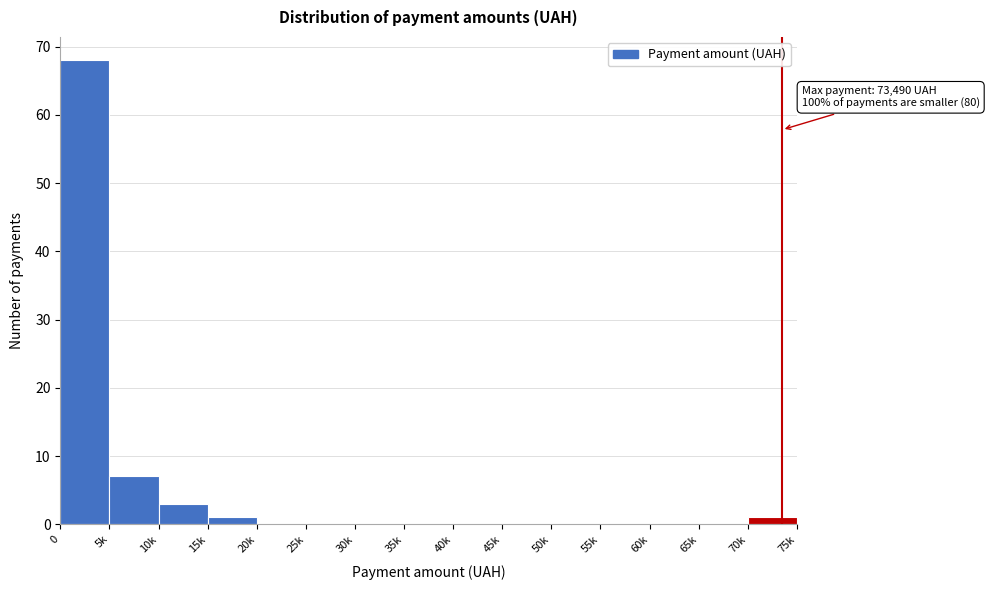

Reading left to right, list all the values displayed in this chart.

0=68	5k=7	10k=3	15k=1	20k=0	25k=0	30k=0	35k=0	40k=0	45k=0	50k=0	55k=0	60k=0	65k=0	70k=1